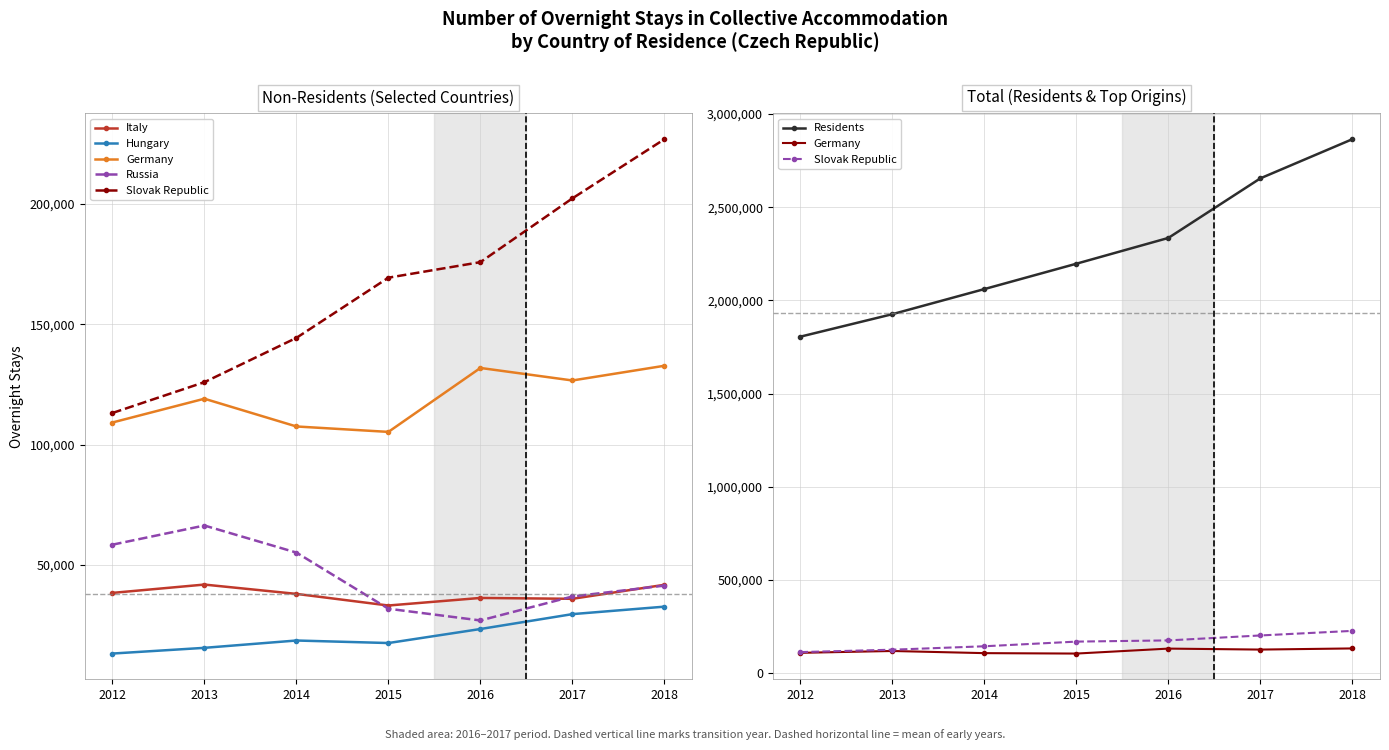

What is the spread (max minus min) of values at 2013?

1910805